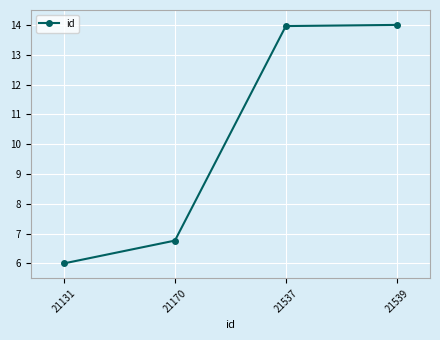

What is the value of the 3rd point from the left?

14.0